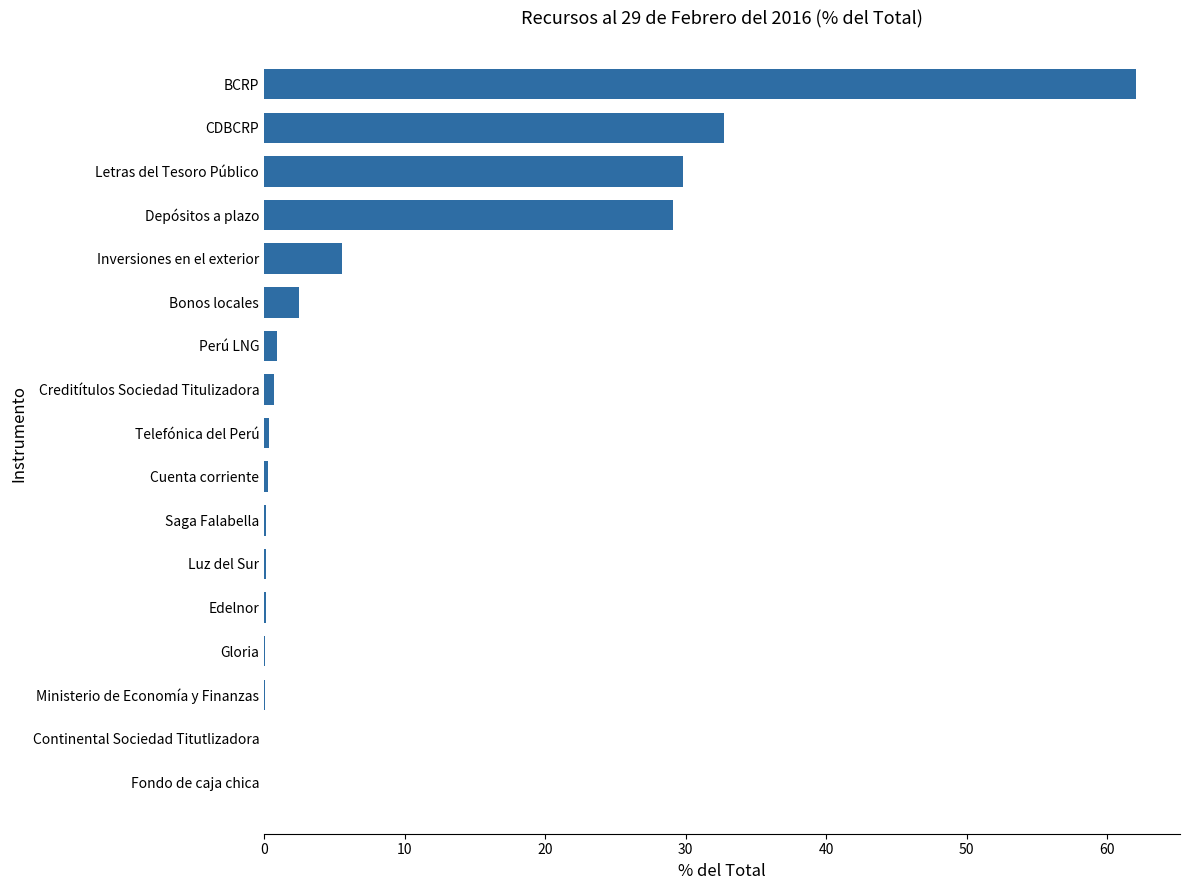

What is the greatest value displayed?

62.1